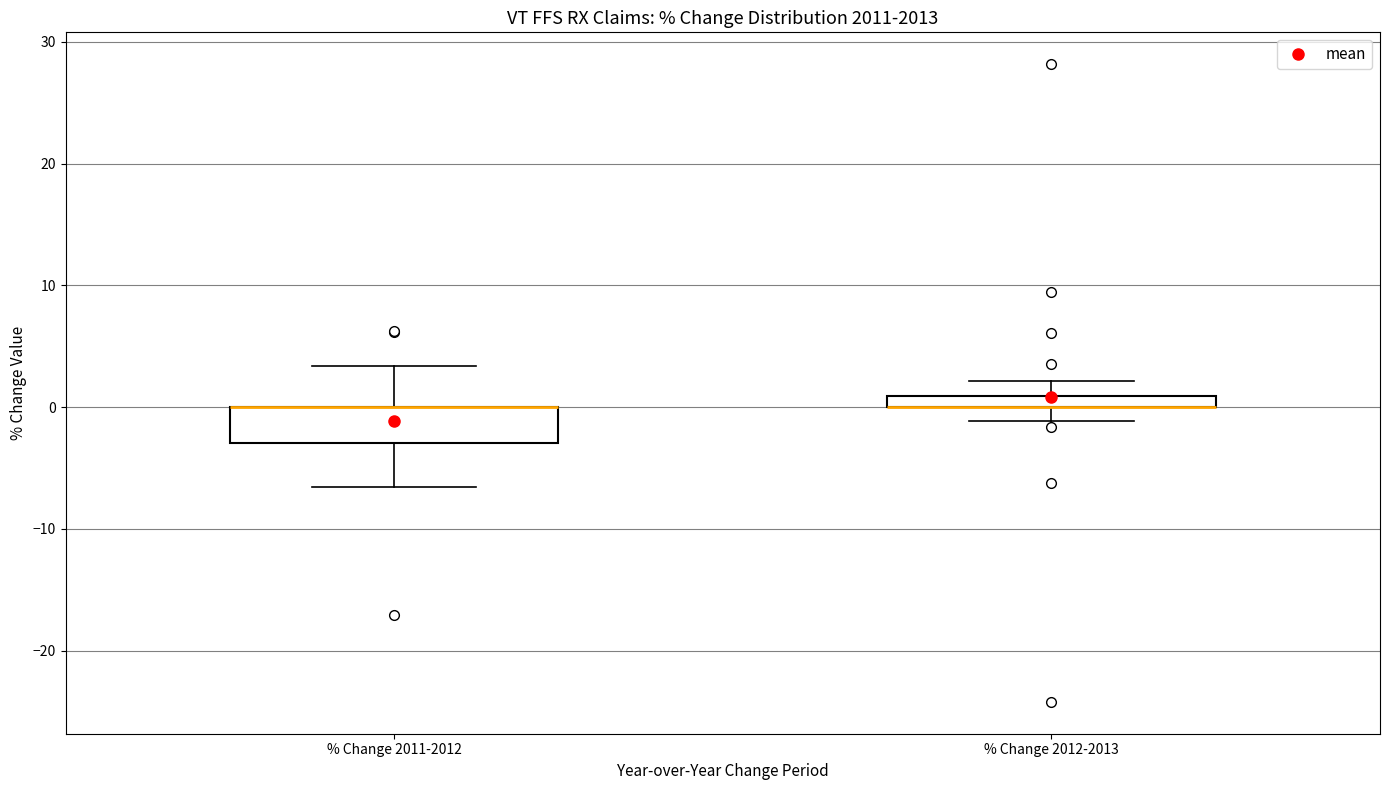

Where does the lower whisker of the box for % Change 2012-2013 end on the y-axis? The values are not printed on the chart, so give them approximately, as read against the axis.

-1